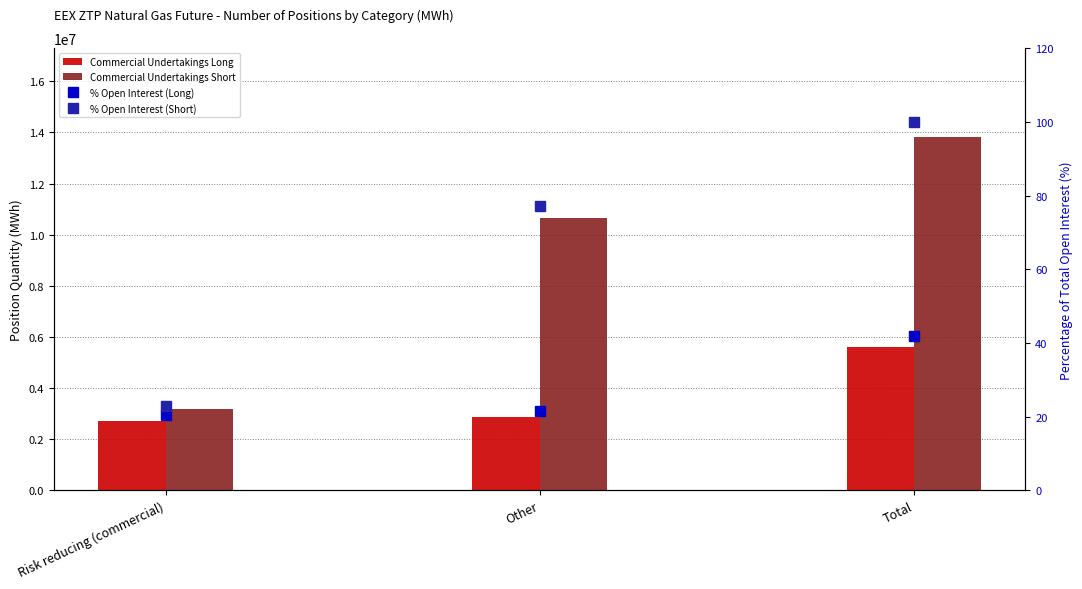

Reading left to right, list all the values displayed in this chart.

Commercial Undertakings Long: 2727000.0	2860610.0	5587610.0
Commercial Undertakings Short: 3166065.0	10669440.0	13835505.0
% Open Interest (Long): 20.4	21.4	41.9
% Open Interest (Short): 22.9	77.1	100.0